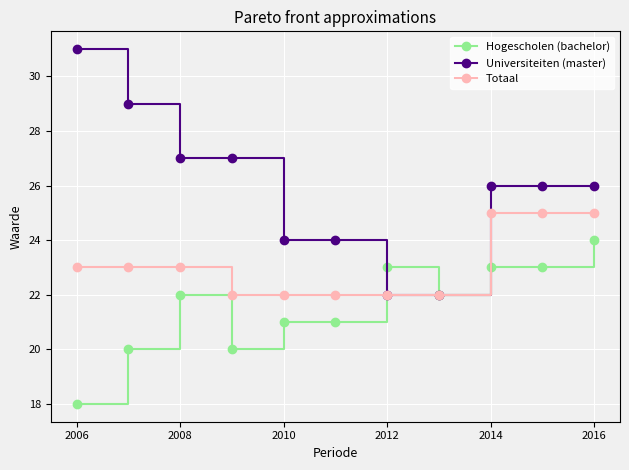

What is the value of the Totaal point at the 5th from the left?

22